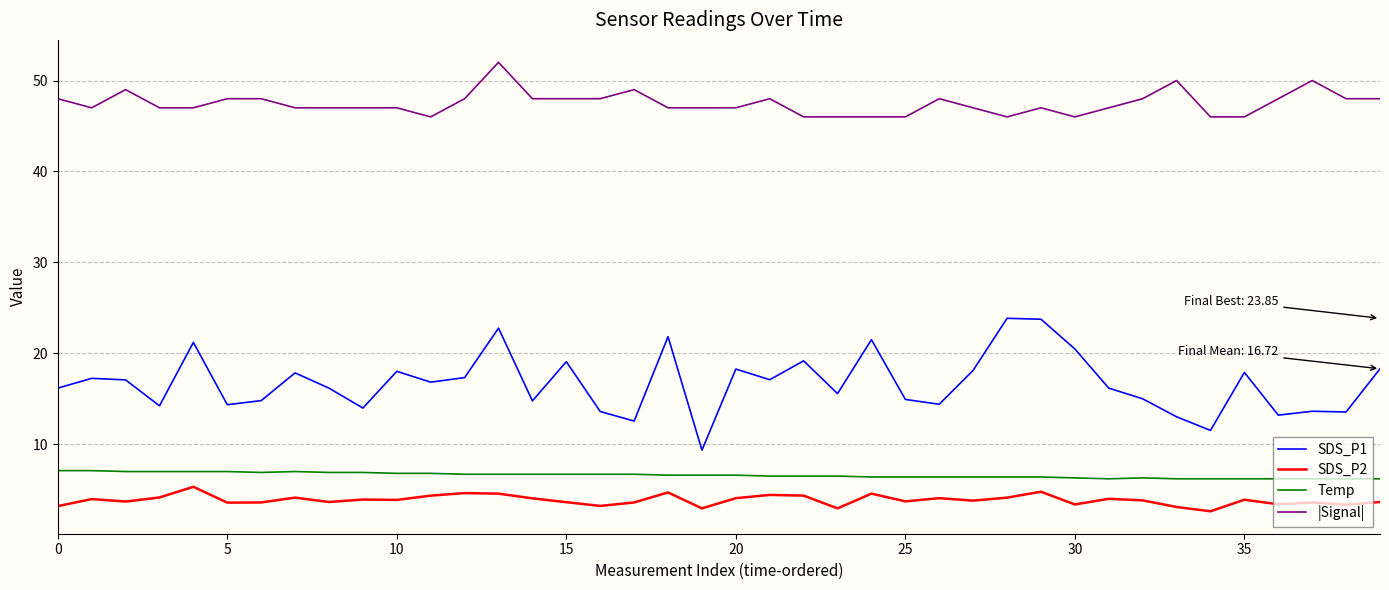

True or false: SDS_P1 has more than 0 interior local peaks.

True